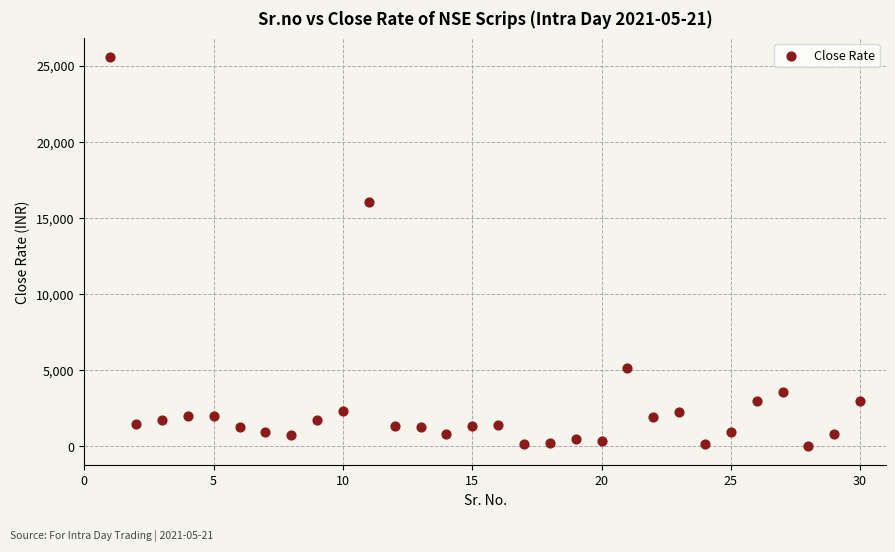

What is the range of X values (max minus min)?

29.0